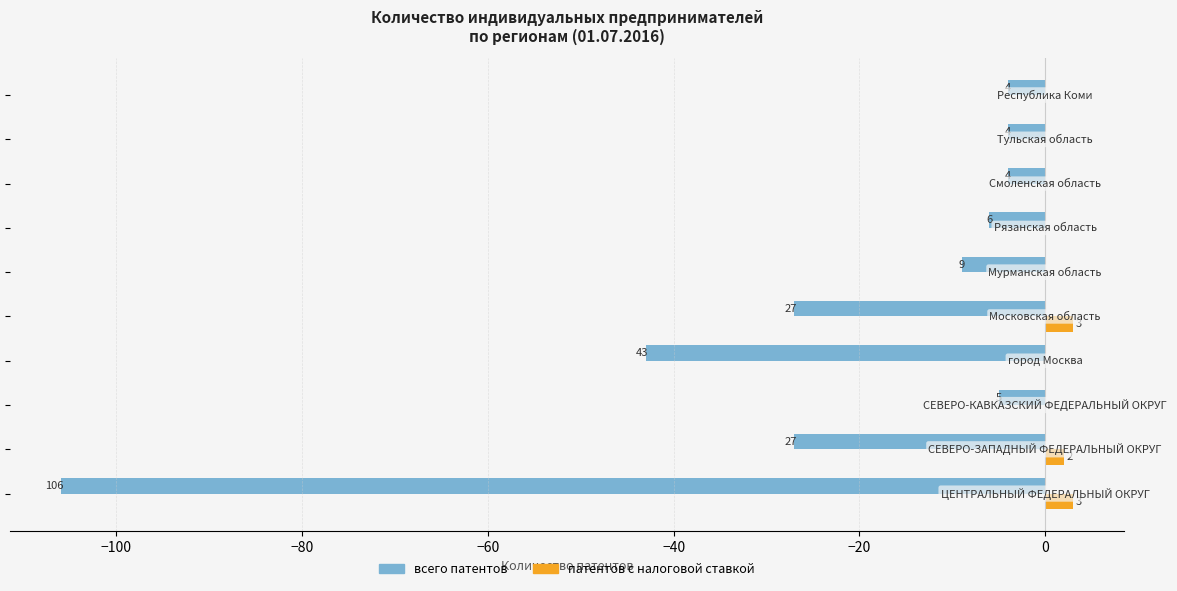

What is the sum of all патентов с налоговой ставкой values?

8